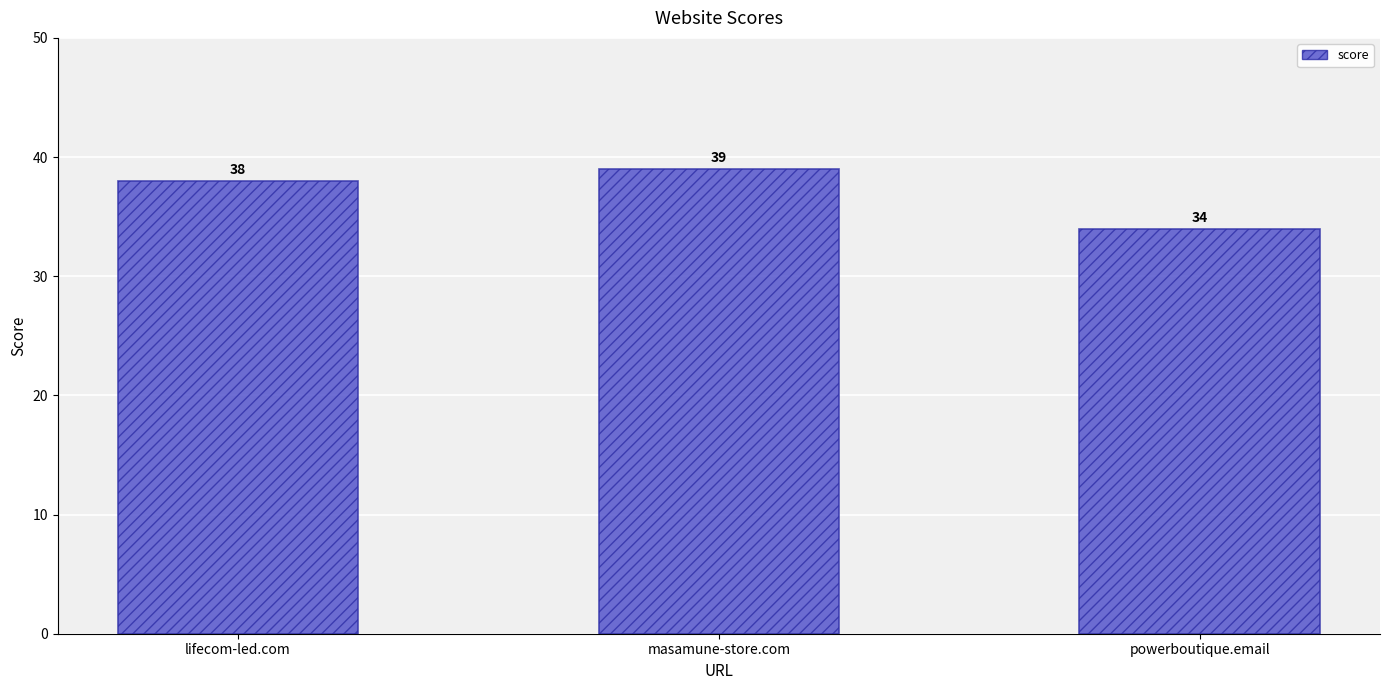

The value at lifecom-led.com is 13. True or false?

False